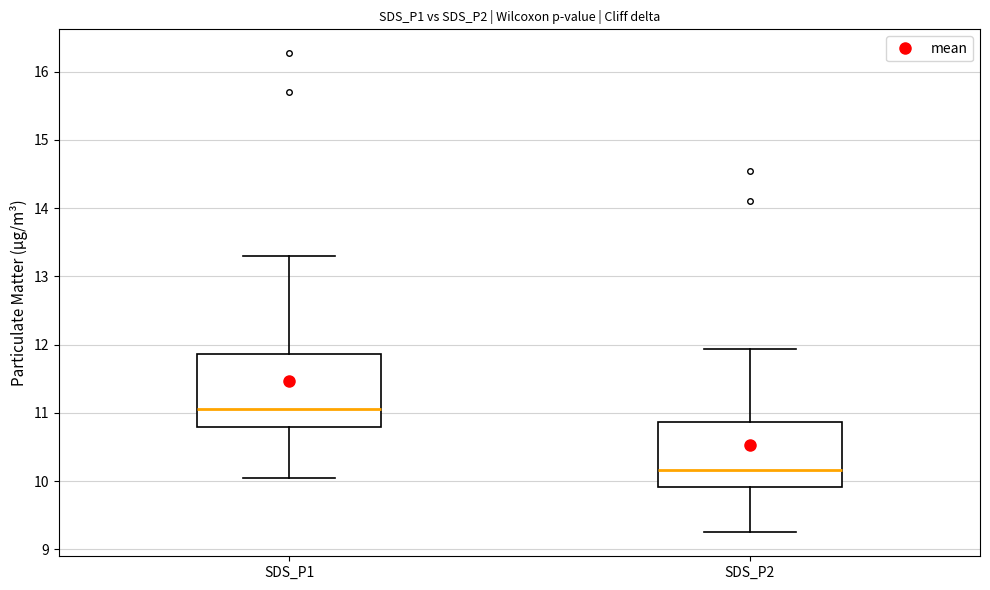

Where does the lower whisker of the box for SDS_P2 end on the y-axis? The values are not printed on the chart, so give them approximately, as read against the axis.

9.3